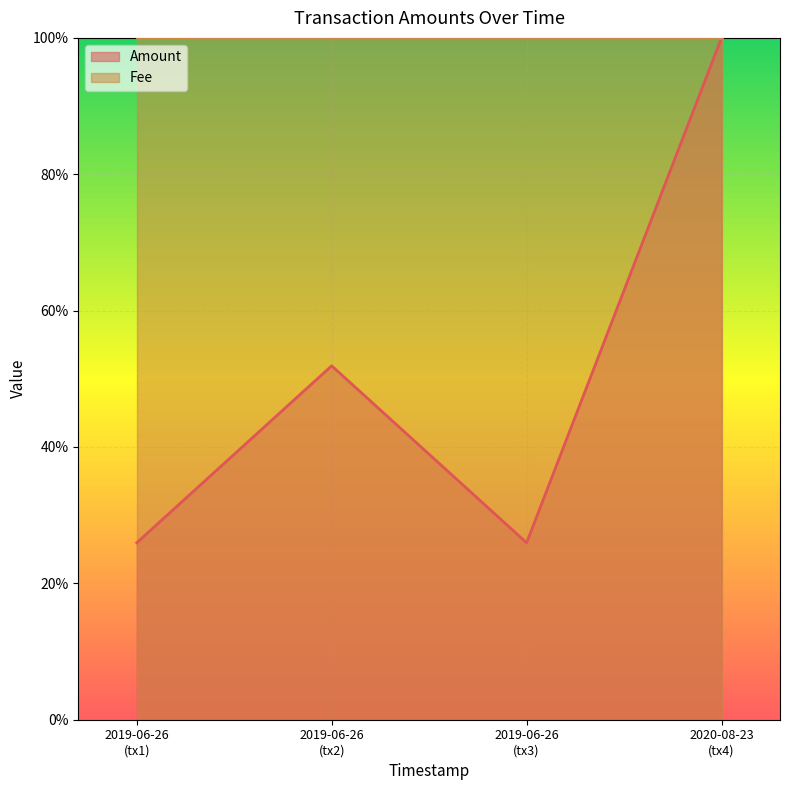

Which label corresponds to the smallest value in the chart?

2019-06-26 (tx1)